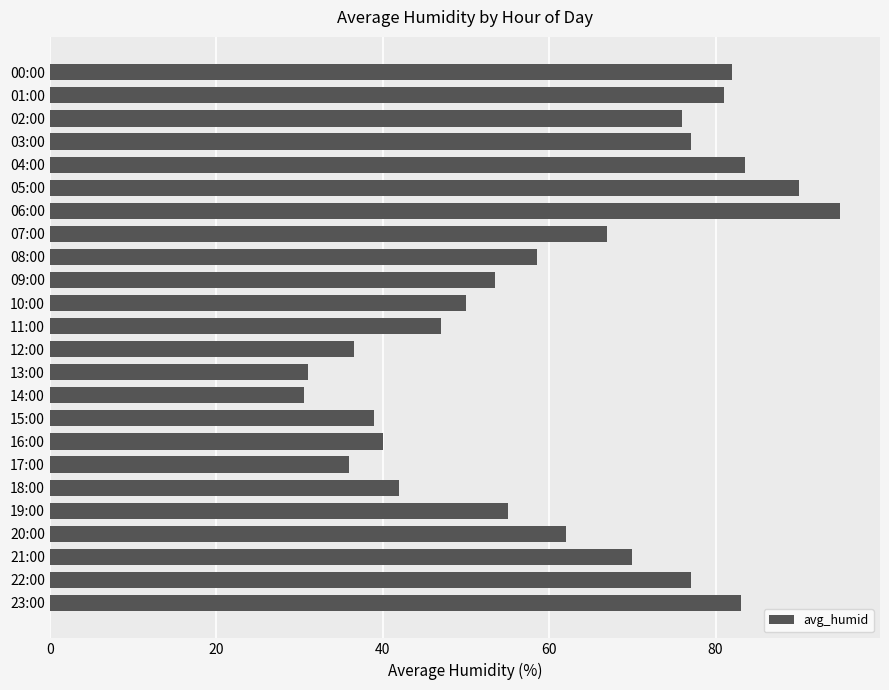

Between 20:00 and 02:00, which is larger?

02:00